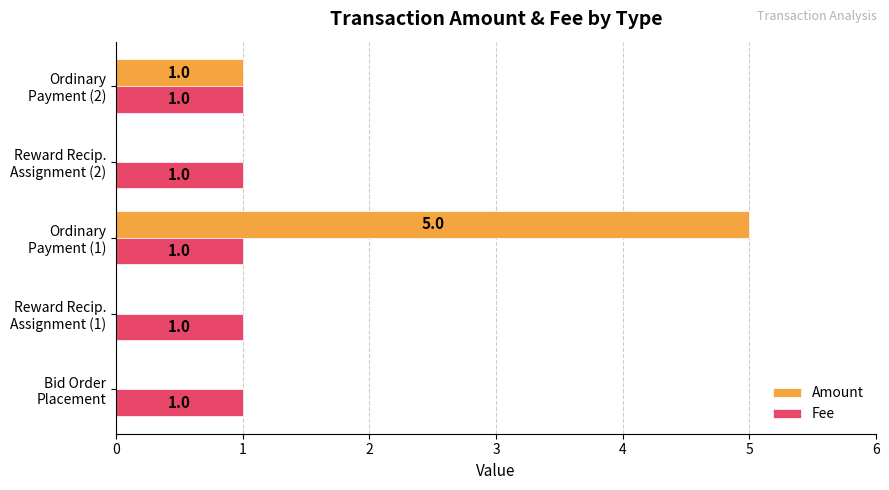

What is the sum of all Amount values?

6